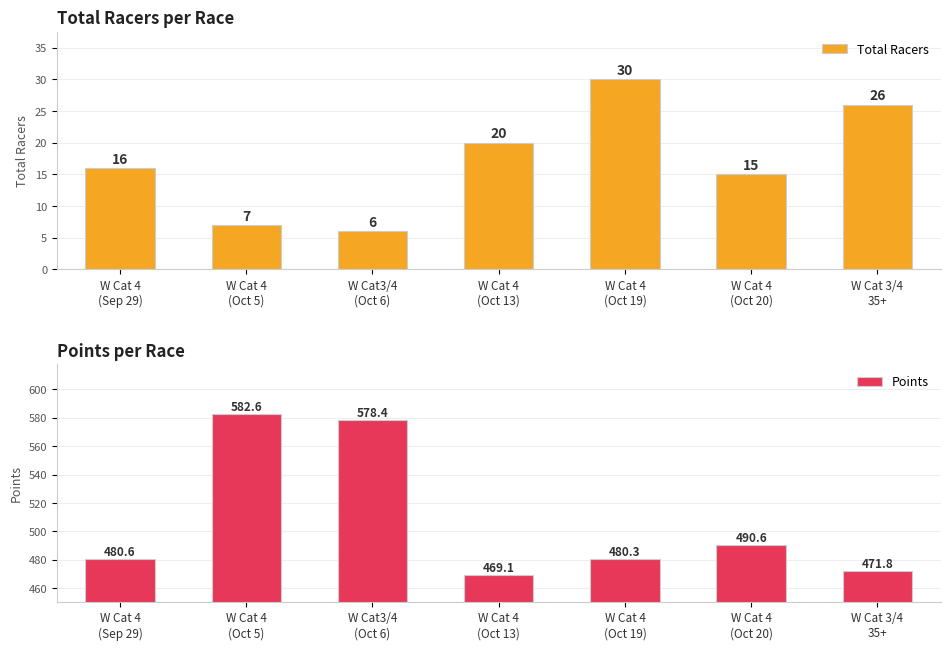

Rank the series by their average value, from highest to lowest.

Points, Total Racers